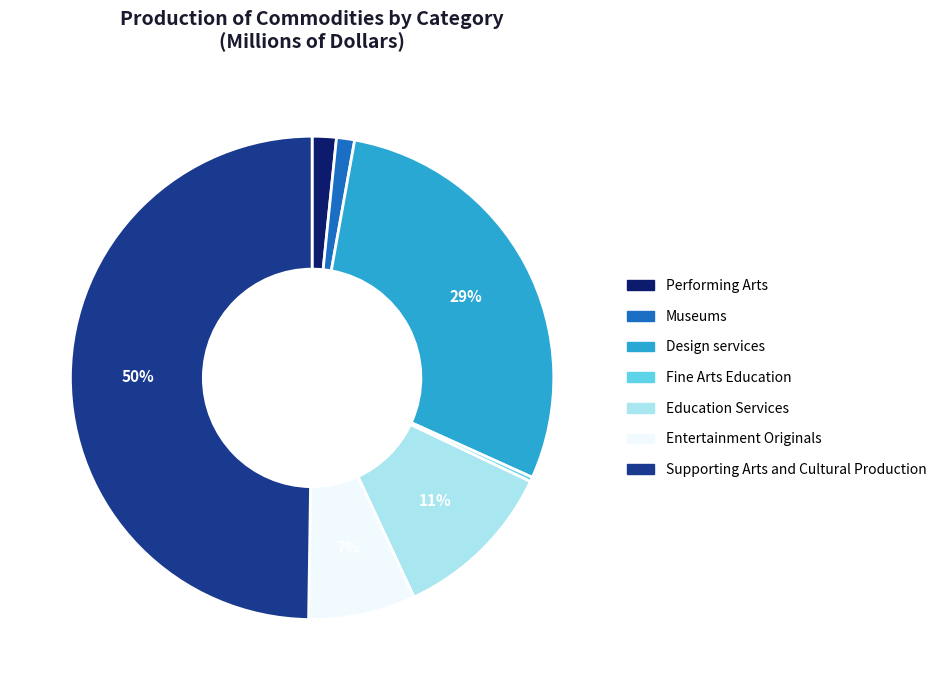

Combined, do Design services and Supporting Arts and Cultural Production account for over 50%?

Yes